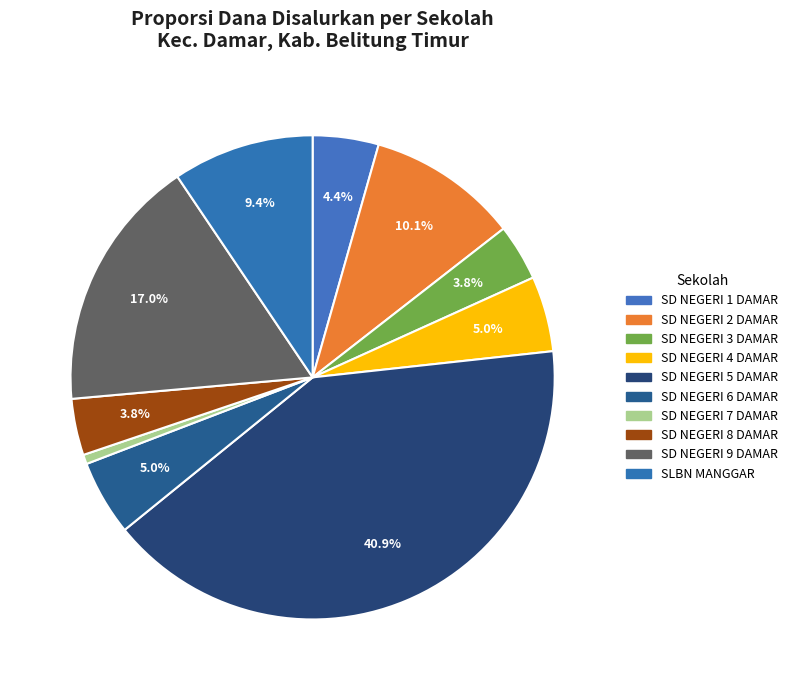

Count the number of slices in the pie.

10